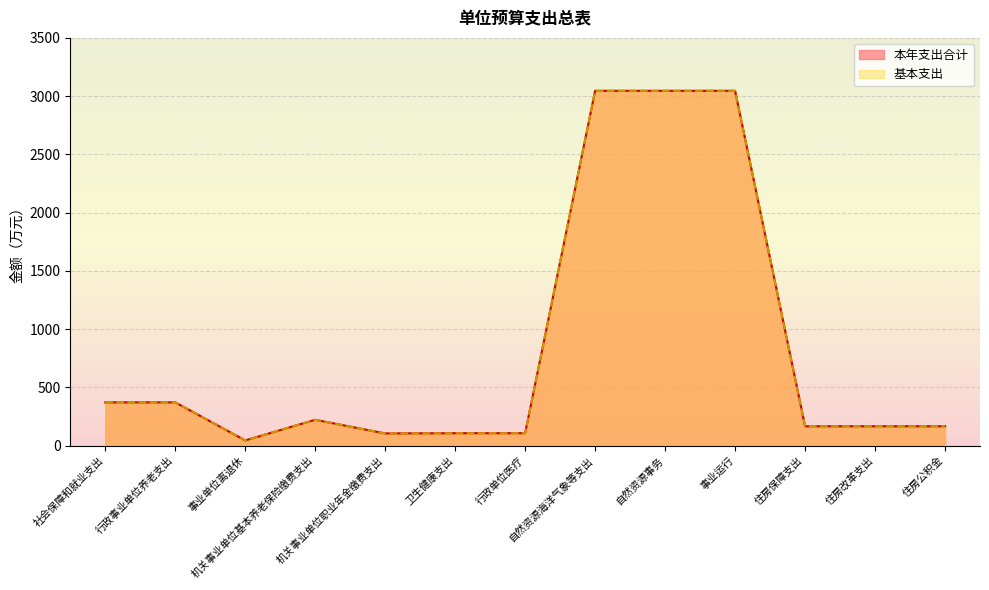

What is the maximum value shown in the chart?

3045.8